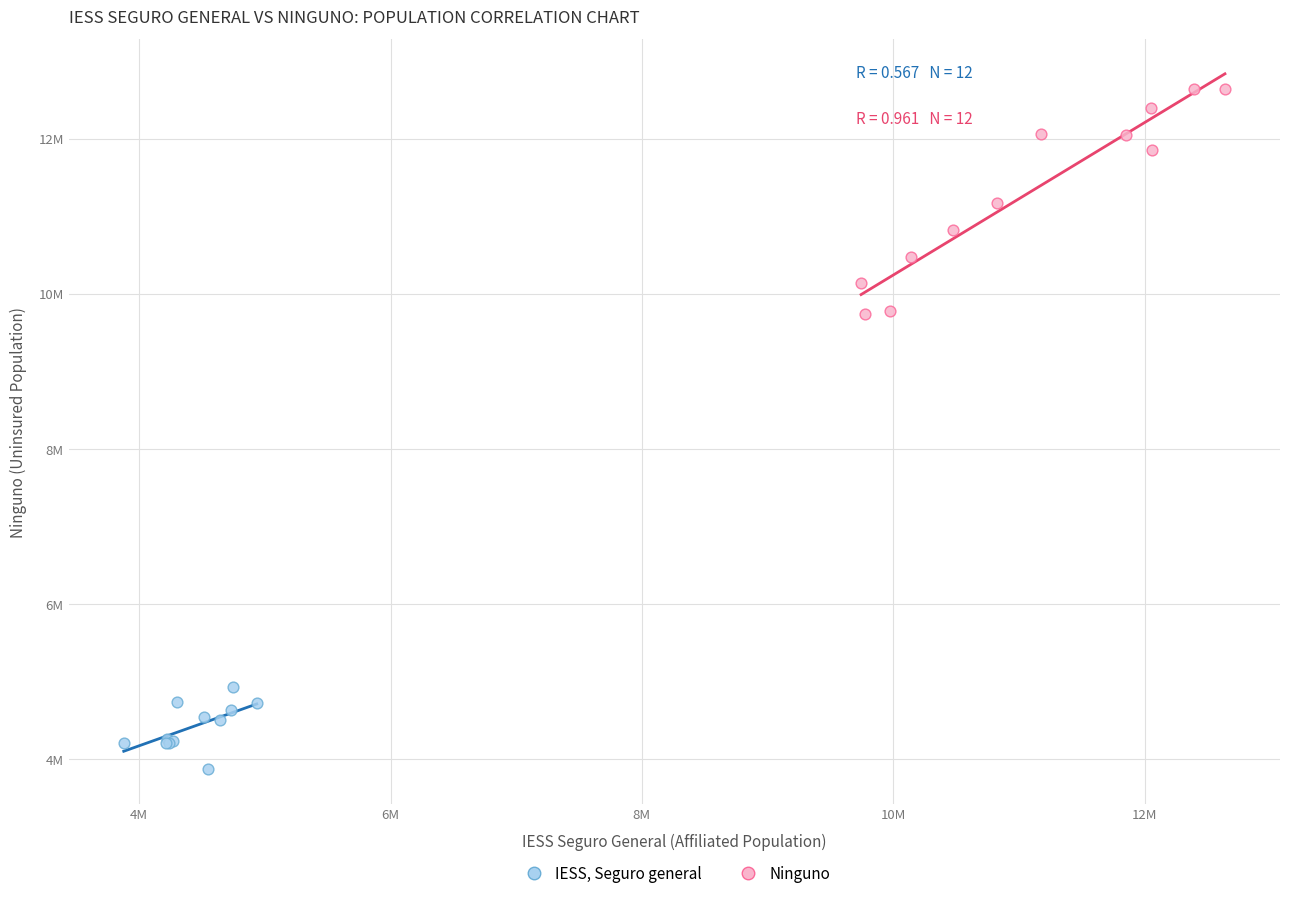

Which series has the widest spread of Y values?

Ninguno